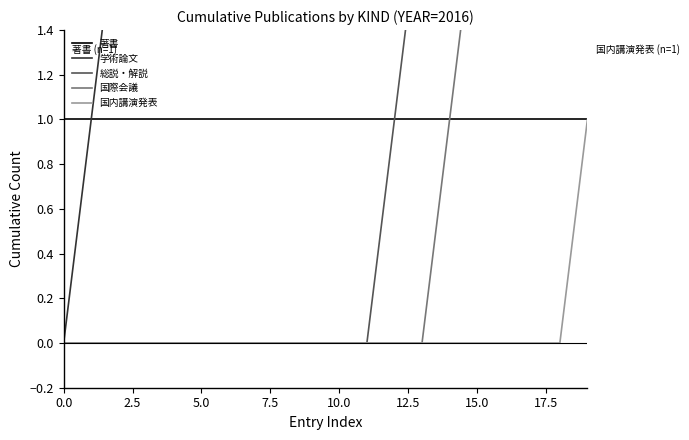

Rank the series at 13 from highest to lowest value.

学術論文, 総説・解説, 著書, 国際会議, 国内講演発表